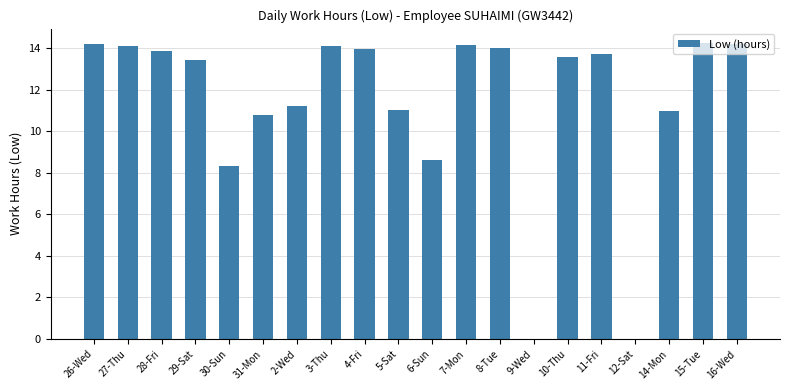

Count the number of data series in this chart.

1